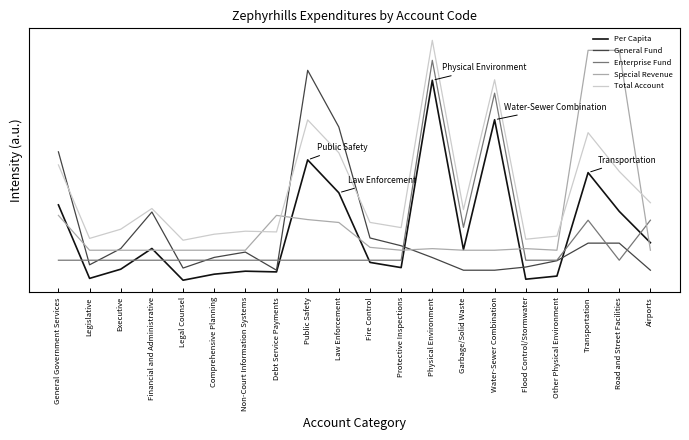

How many times do General Fund and Special Revenue cross each other?

5